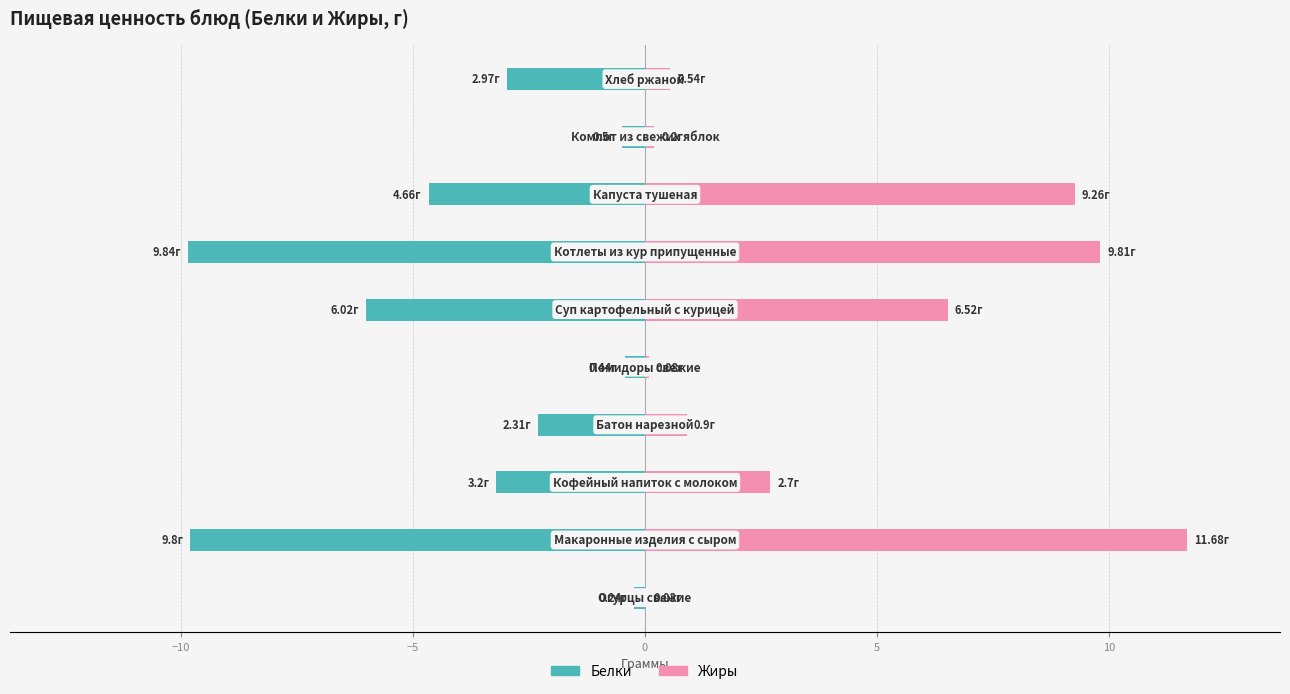

Which series has the largest total across all categories?

Жиры